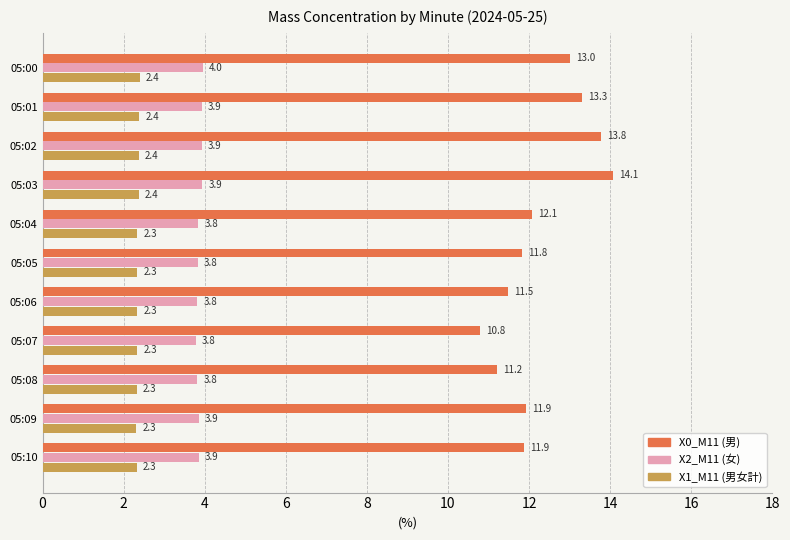

True or false: X0_M11 (男) has a value of 17.6 at 05:04.

False